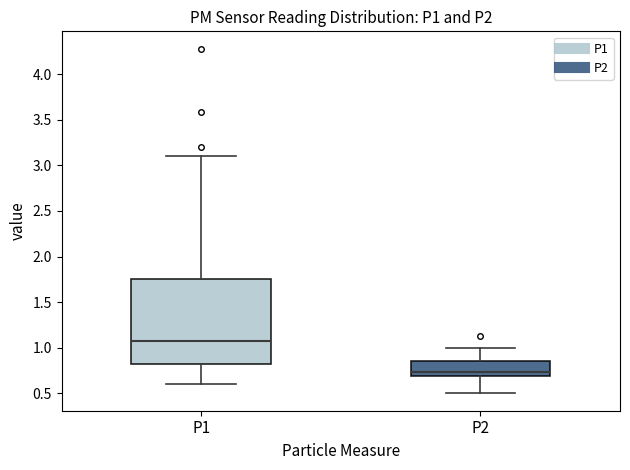

Where is the lower edge of the box for P1 on the y-axis? The values are not printed on the chart, so give them approximately, as read against the axis.

0.80